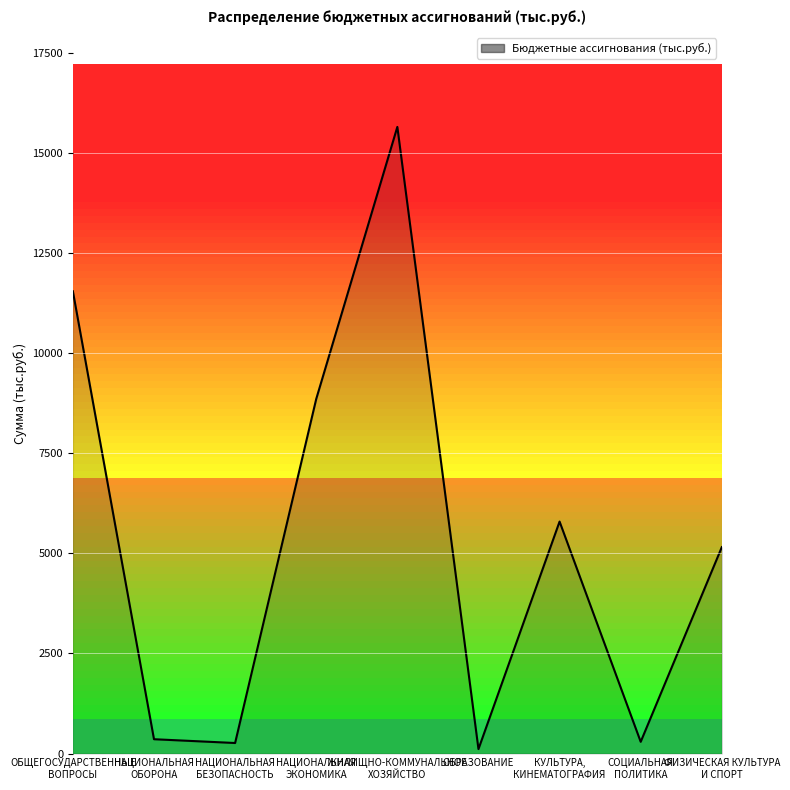

What position from the right is НАЦИОНАЛЬНАЯ
ЭКОНОМИКА?

6